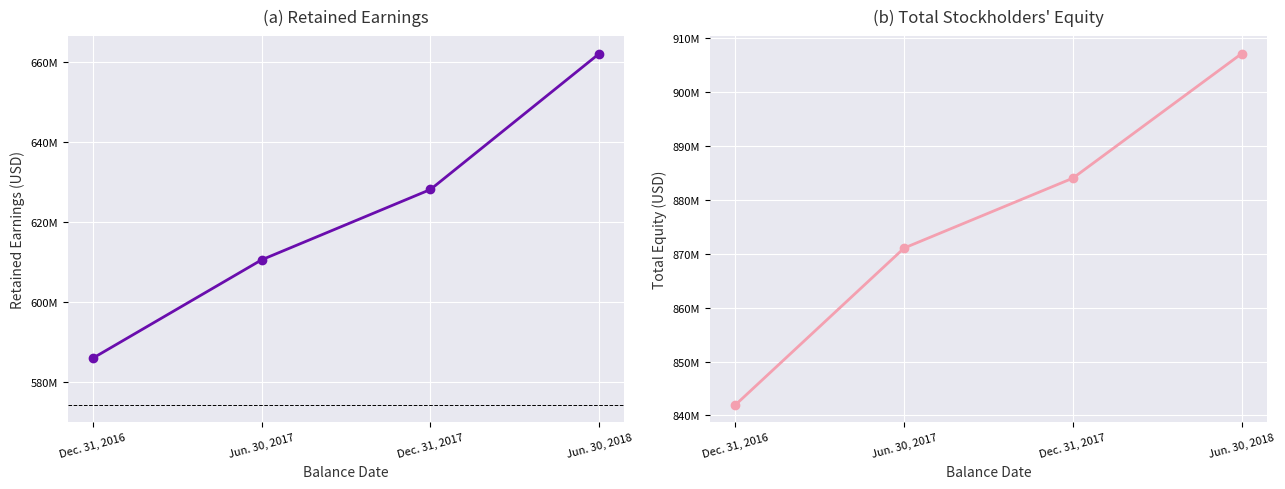

What is the spread (max minus min) of values at Dec. 31, 2017?

255924000